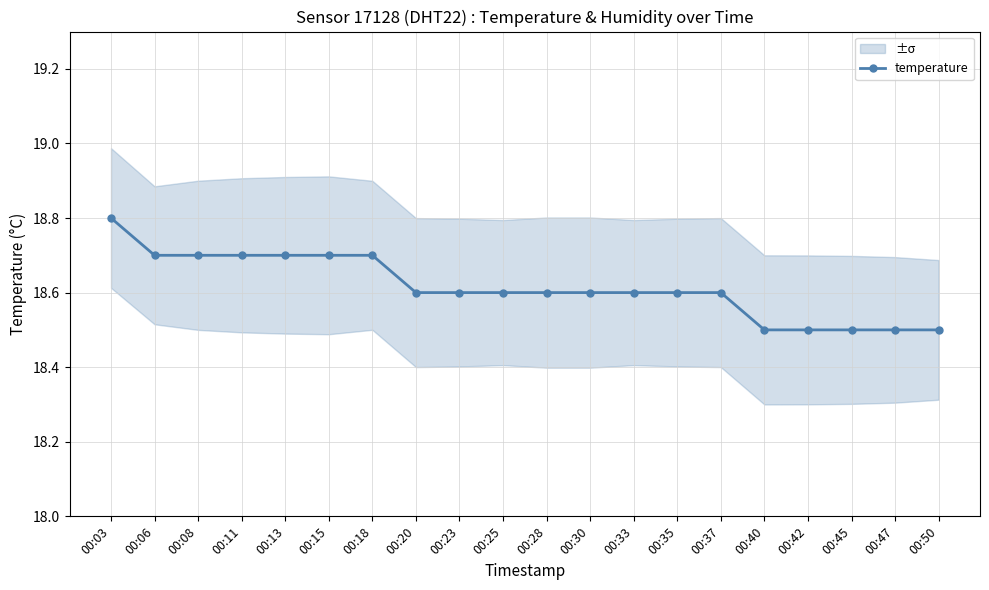

What is the value of the 4th point from the left?

18.7